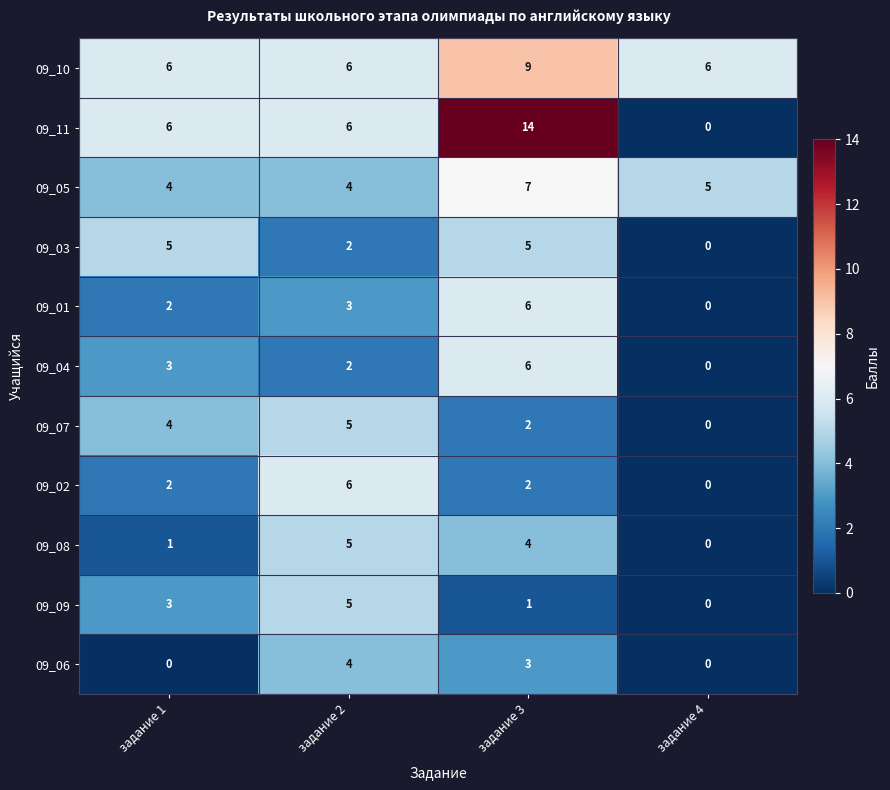

Which series changed the most between задание 1 and задание 4?

09_11